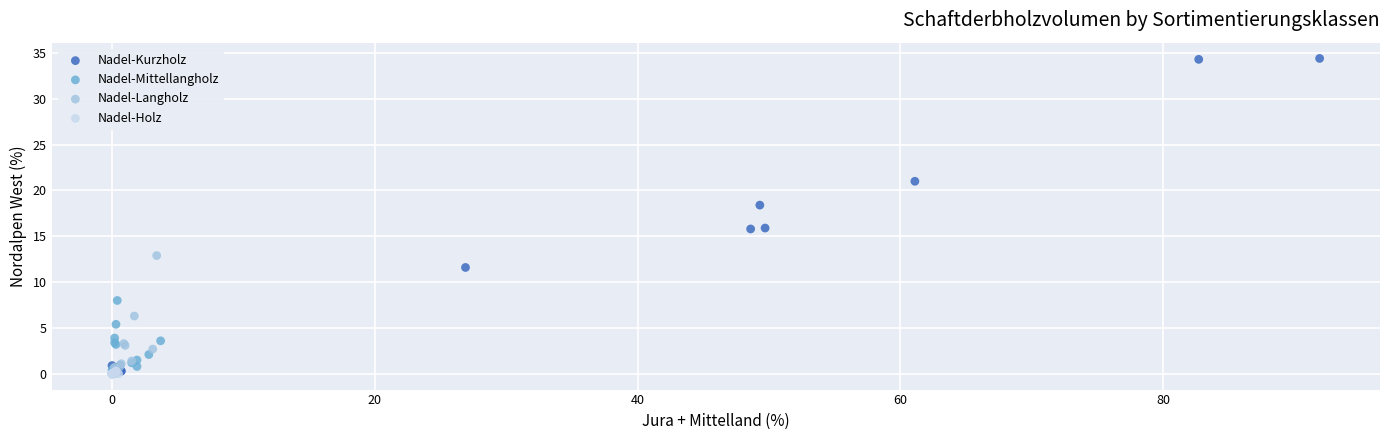

Which series has the largest Y range (max minus min)?

Nadel-Kurzholz